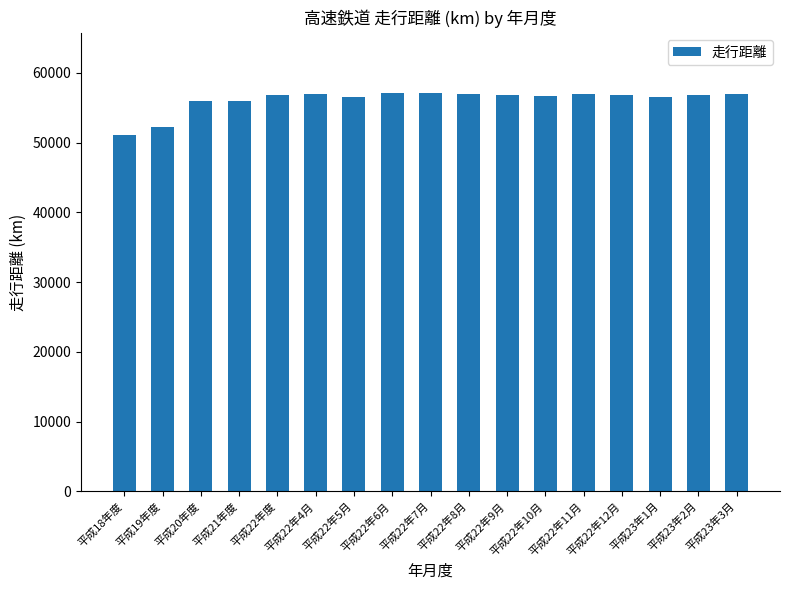

The value at 平成22年12月 is 76733.7. True or false?

False